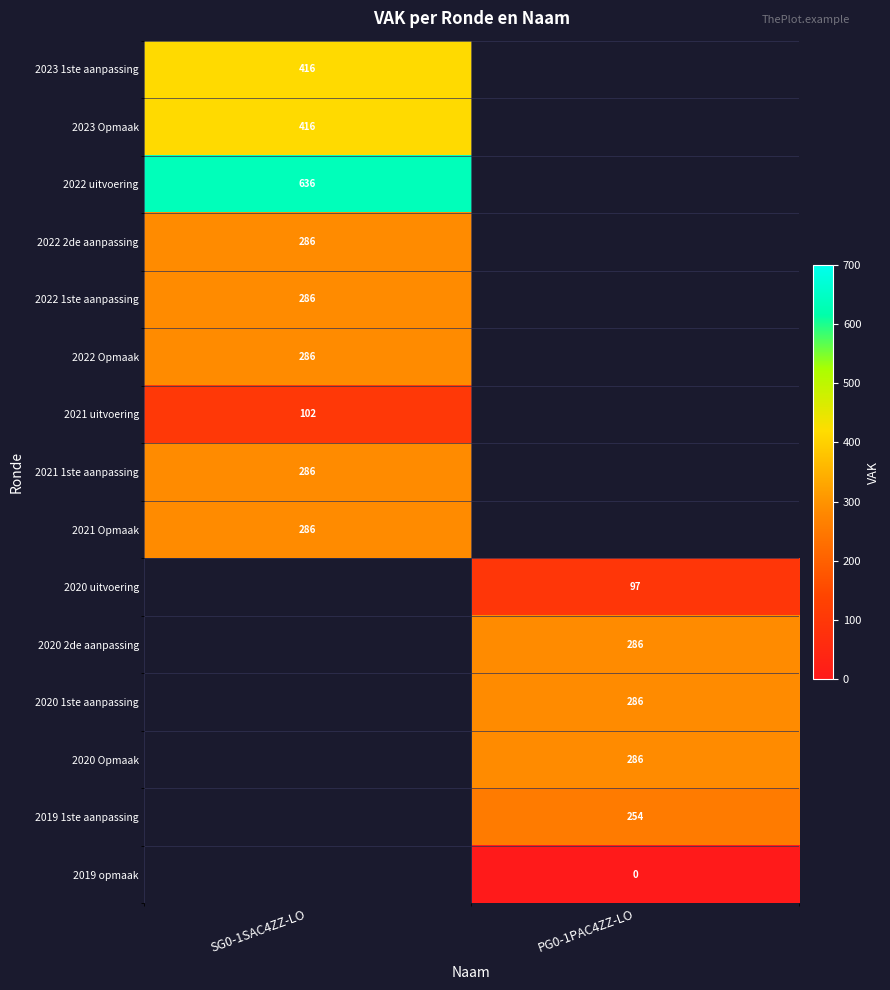

At how many categories does at least one series exceed 135?

2